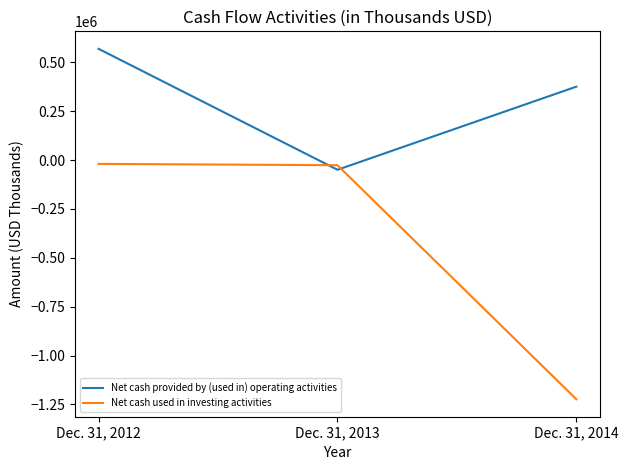

The Net cash provided by (used in) operating activities series shows 169446 at Dec. 31, 2014. True or false?

False